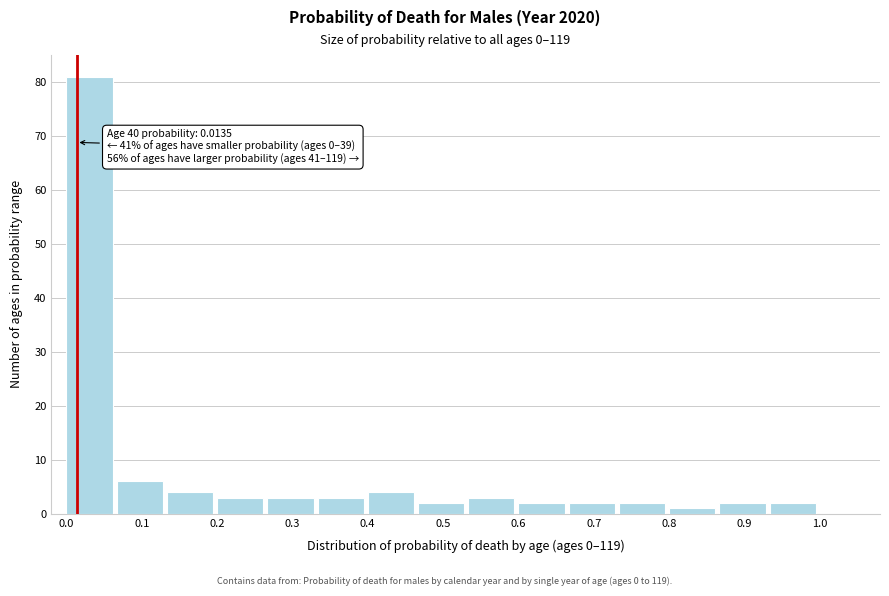

Over which range of the x-axis is the bar tallest?

0.00 to 0.07